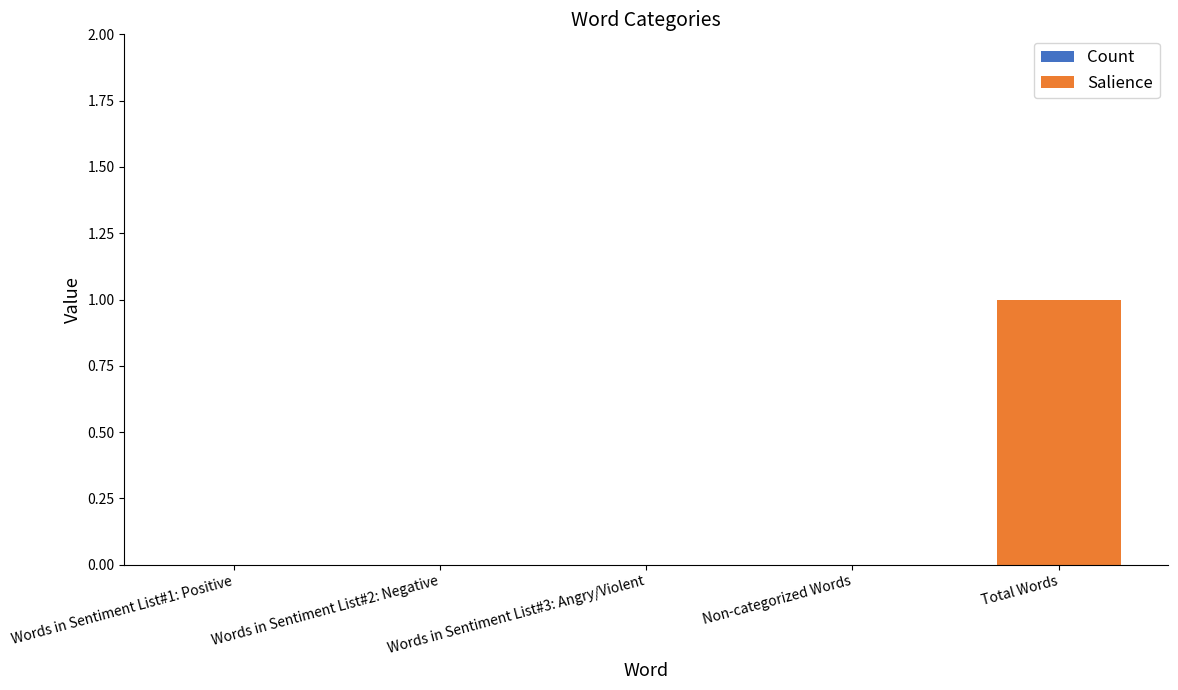

What is the change in value from Non-categorized Words to Total Words?

+1